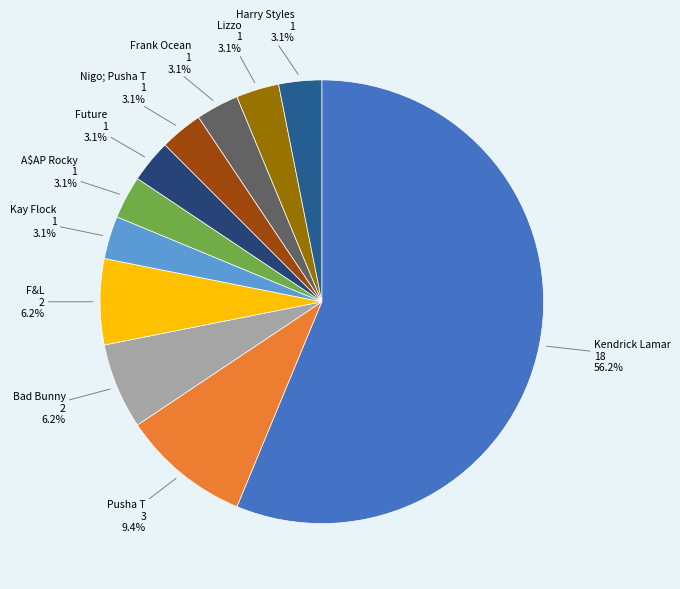

To the nearest percent, what percentage of the pie is Frank Ocean?

3%